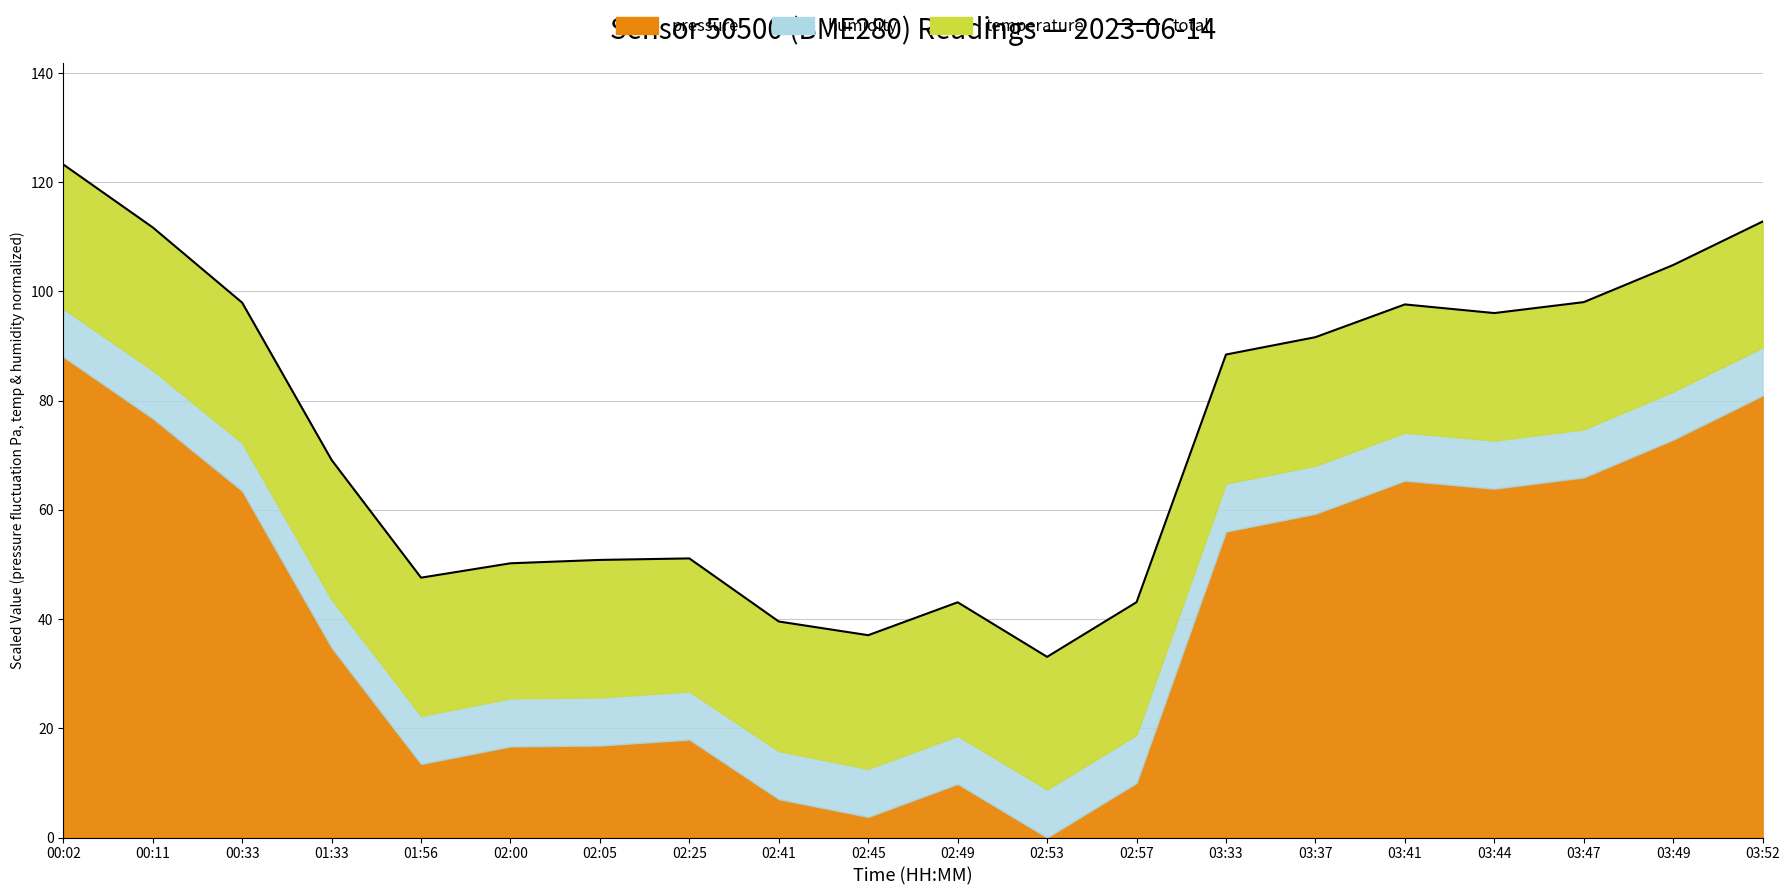

What position from the right is 01:56?

16